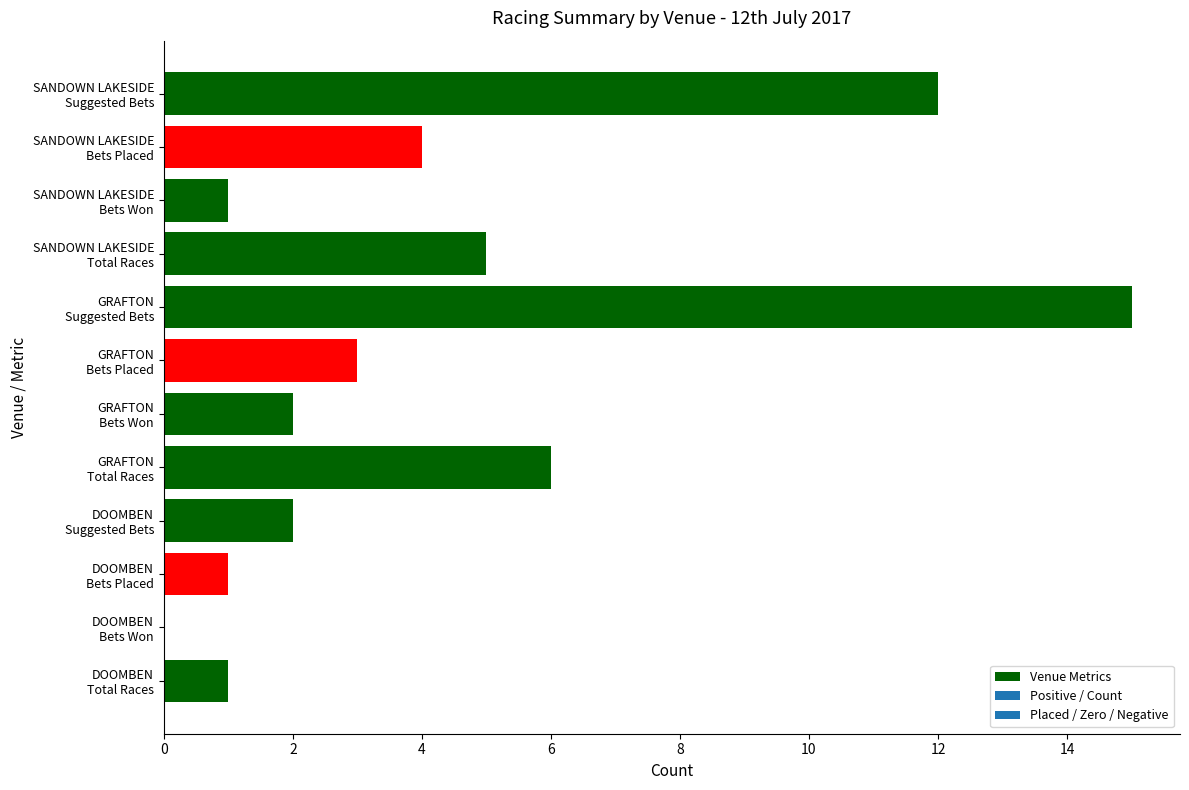

What is the sum of all values?

52